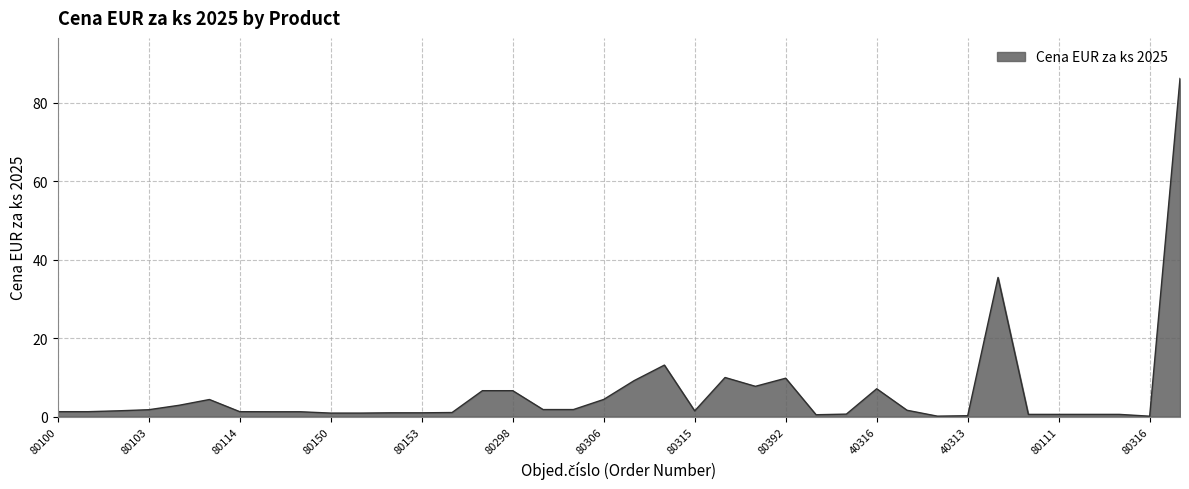

What is the greatest value displayed?

86.2